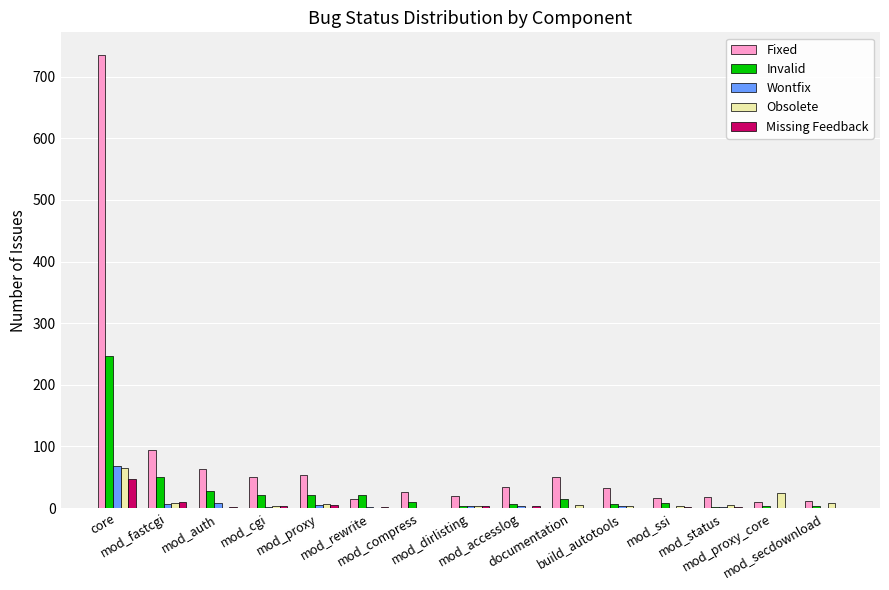

Which series has the largest total across all categories?

Fixed